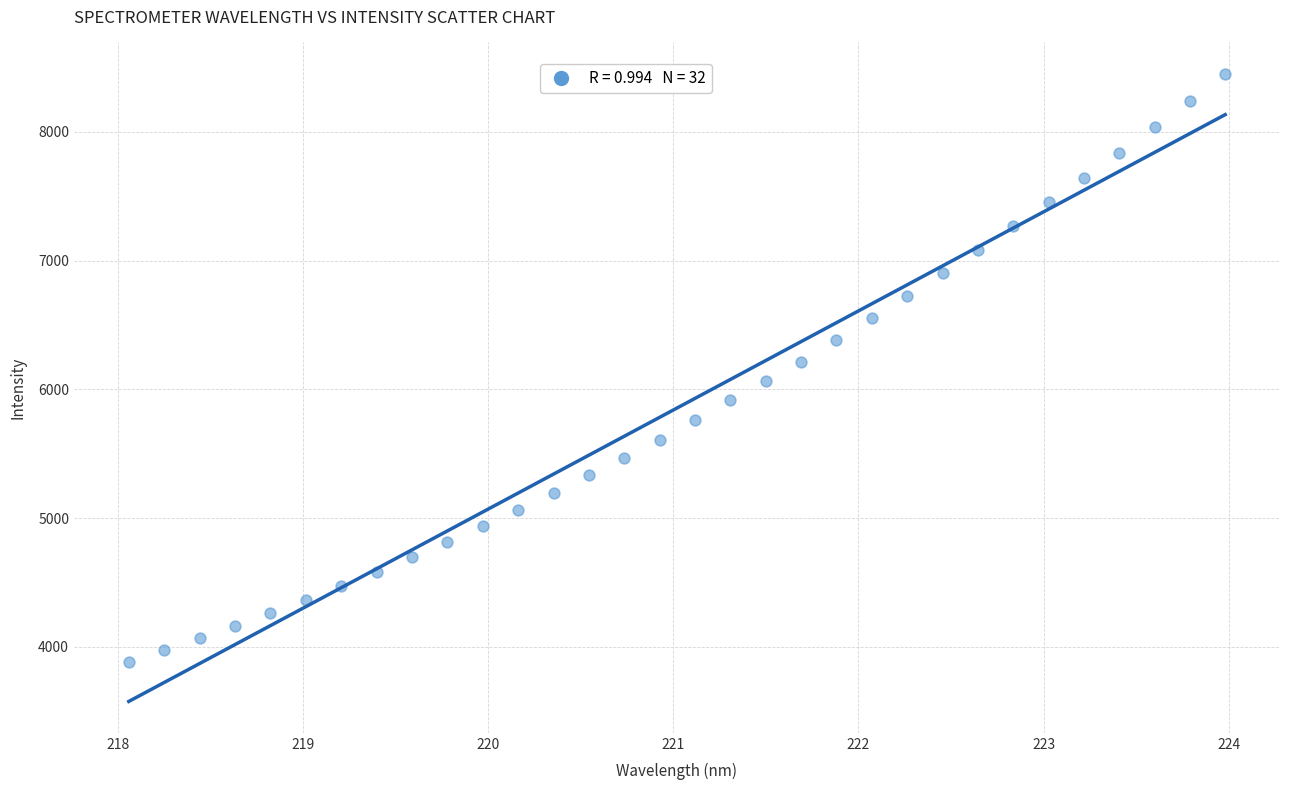

What is the range of X values (max minus min)?

5.9